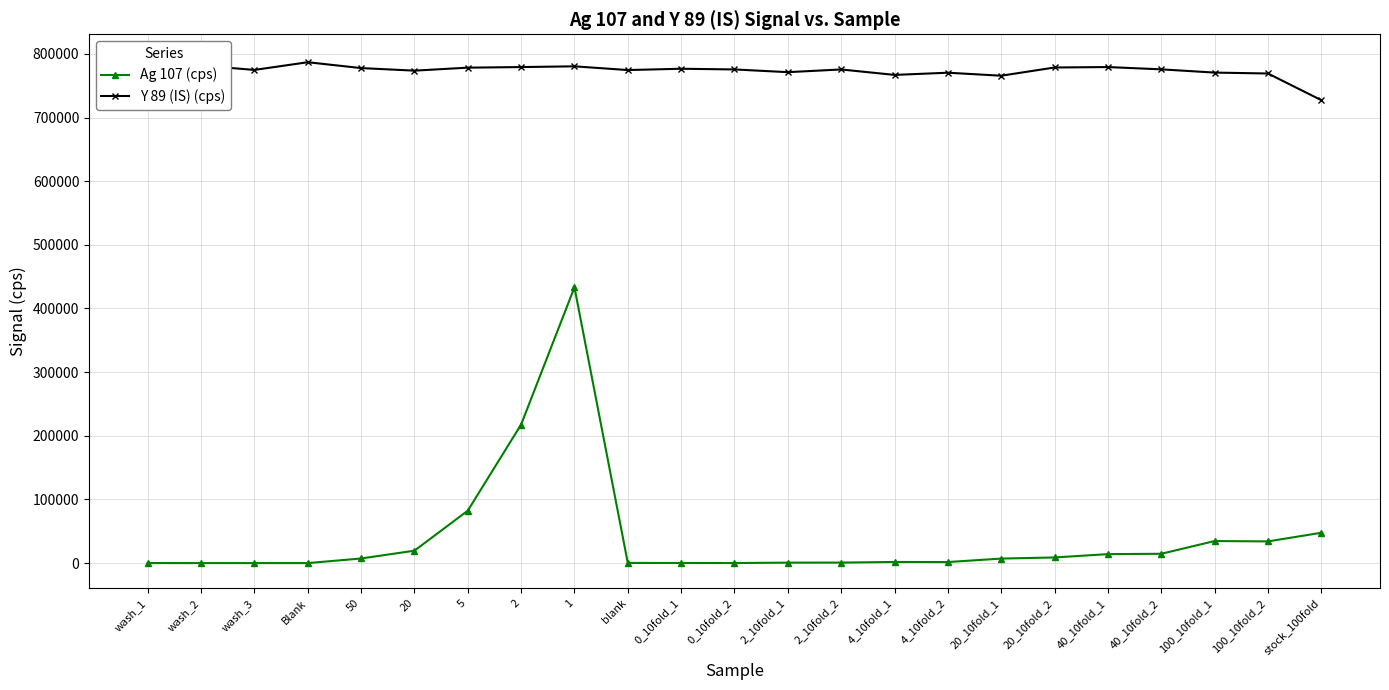

The Ag 107 (cps) series shows 22.2 at wash_3. True or false?

False